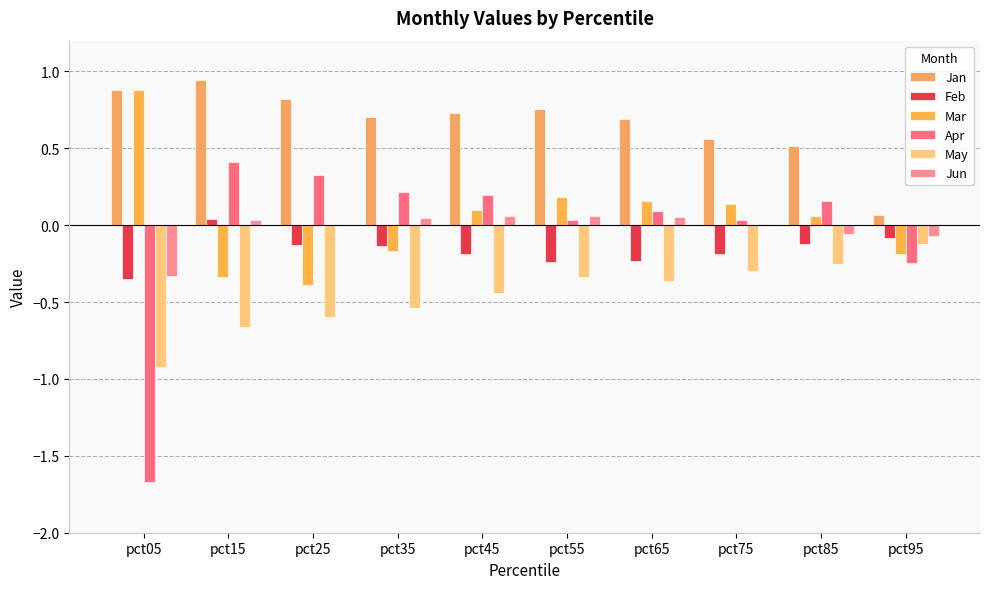

How many positive values does the Feb series have?

1